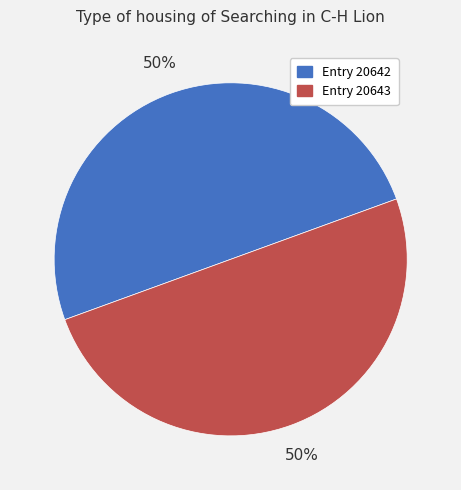

To the nearest percent, what is the average slice percentage?

50%